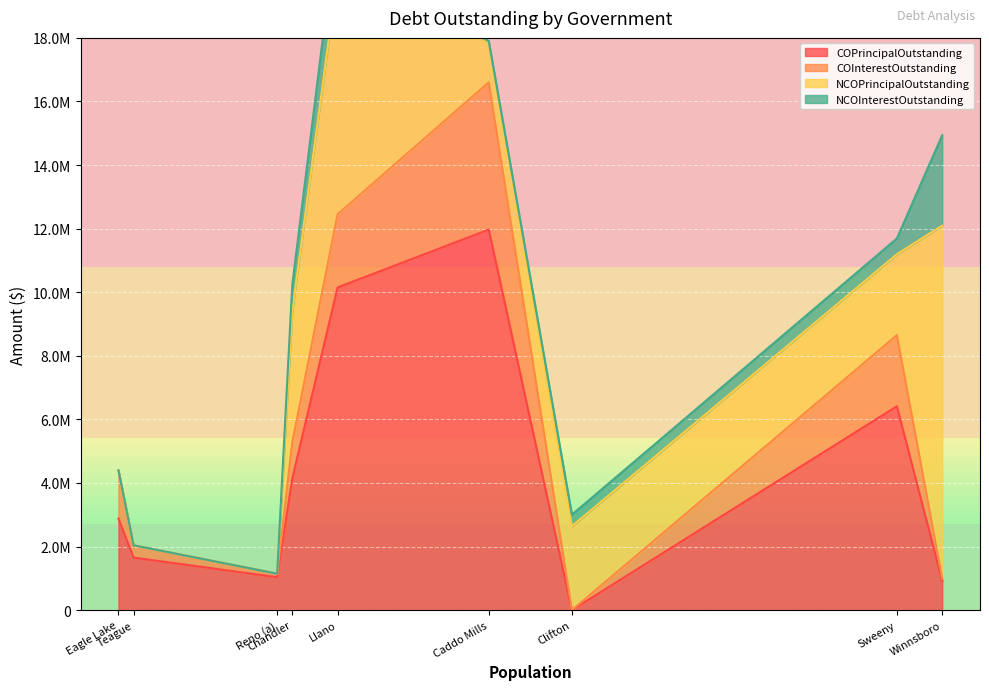

What is the difference between the highest and lowest values at Eagle Lake?

2880000.0